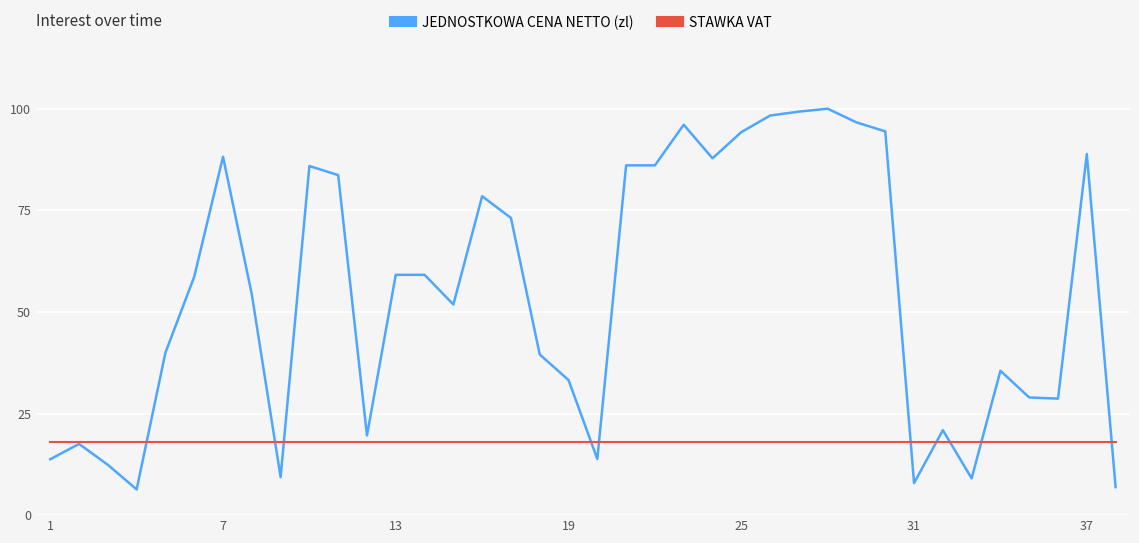

At how many categories does at least one series exceed 56?

19